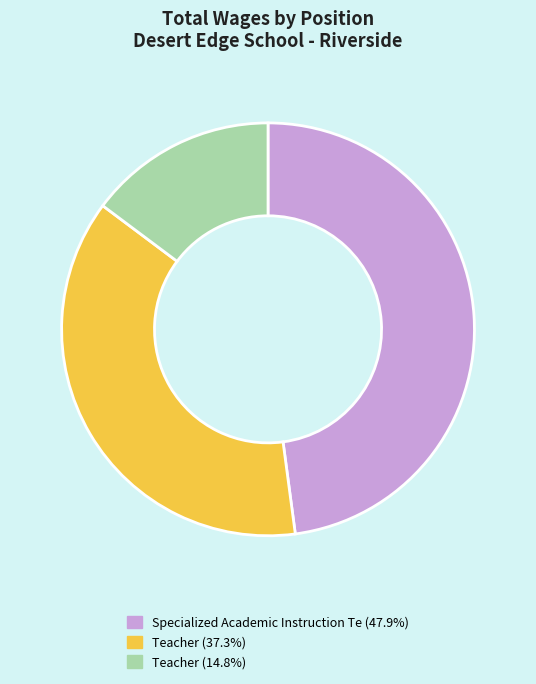

How many slices are in this pie chart?

3